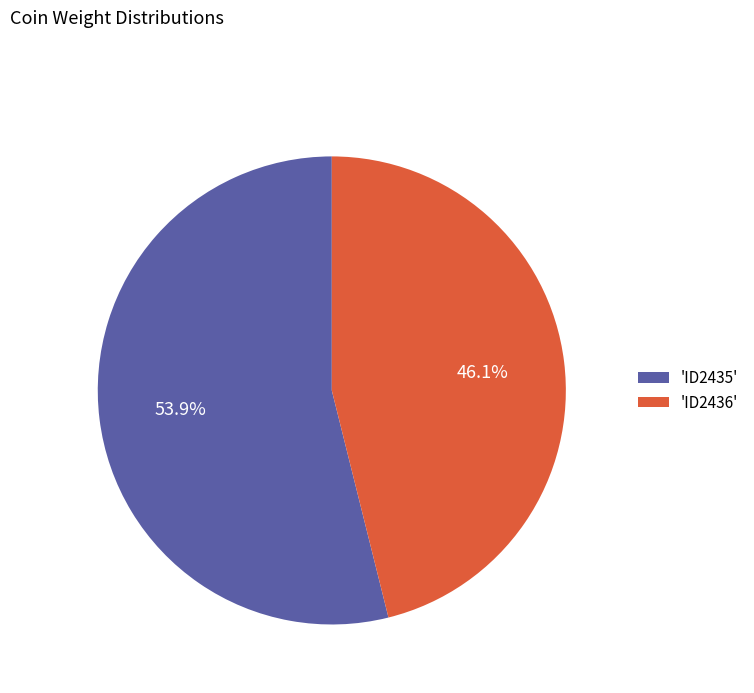

Which has a higher value, 'ID2435' or 'ID2436'?

'ID2435'